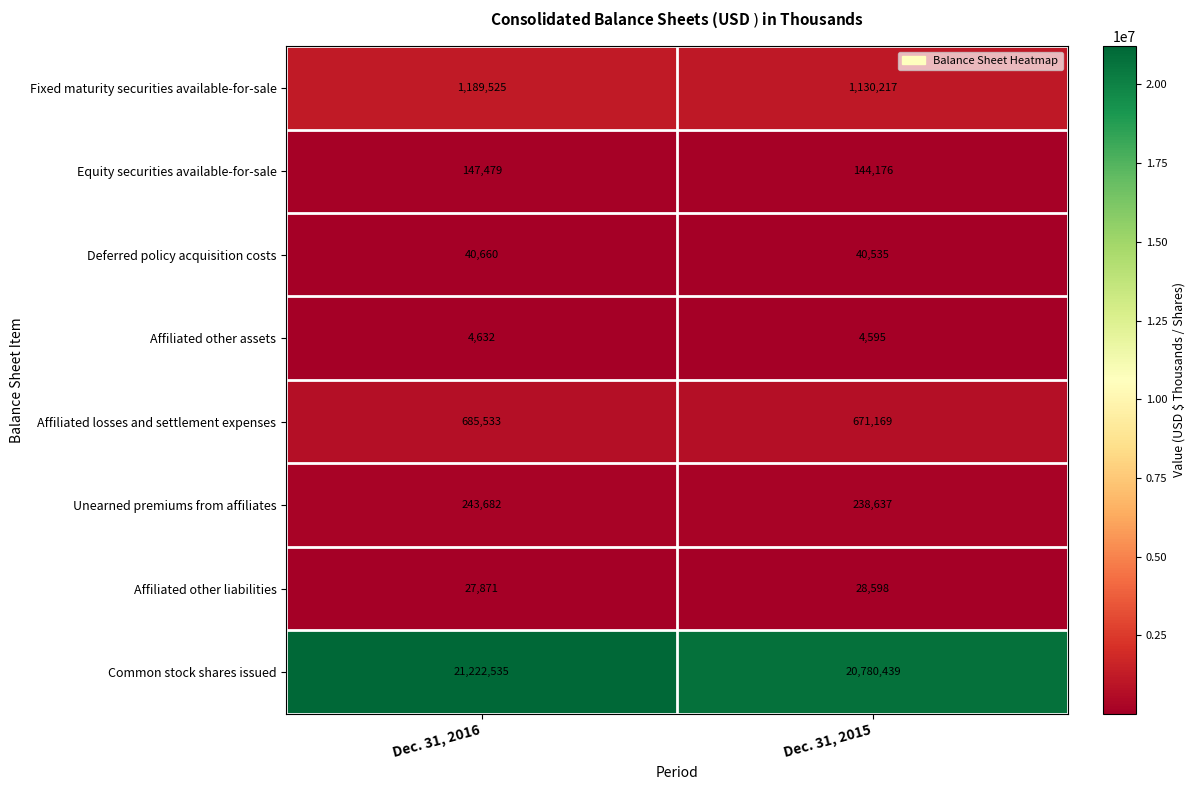

Where is Unearned premiums from affiliates nearest to the value 241159?

Dec. 31, 2015